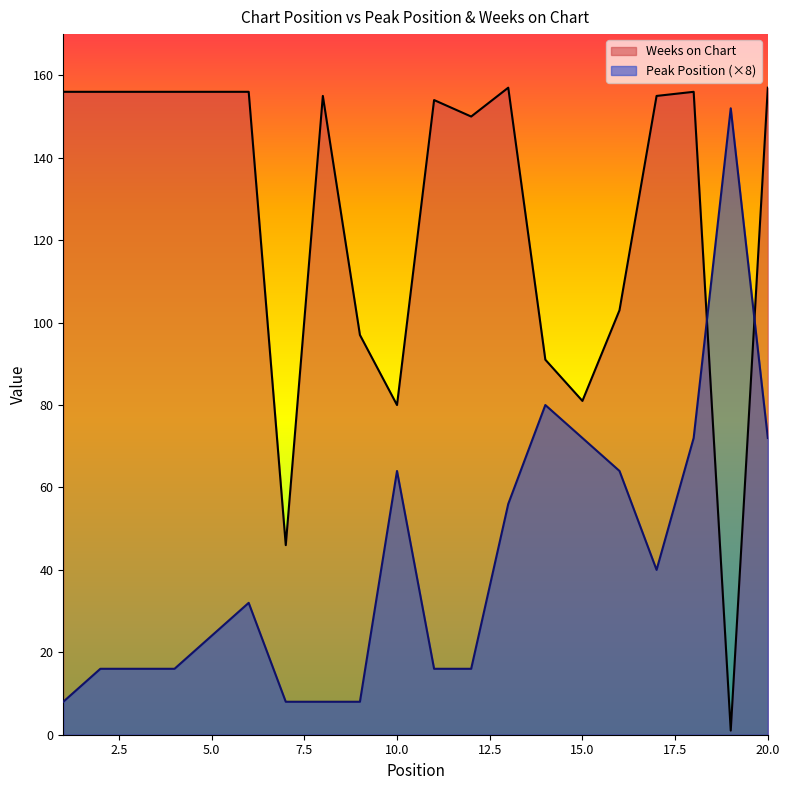

True or false: Peak Position has a value of 3 at 9.

False